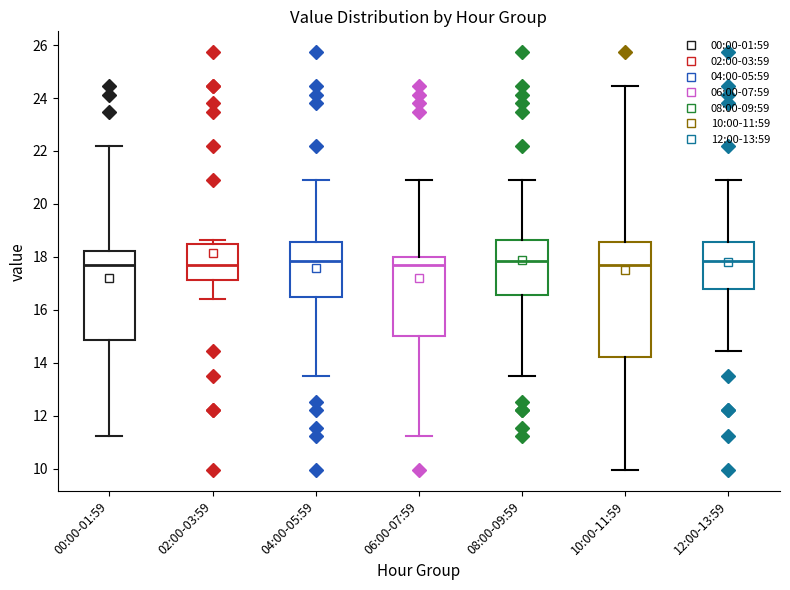

Comparing the boxes themselves (not the whiskers), which one is the tallest?

10:00-11:59